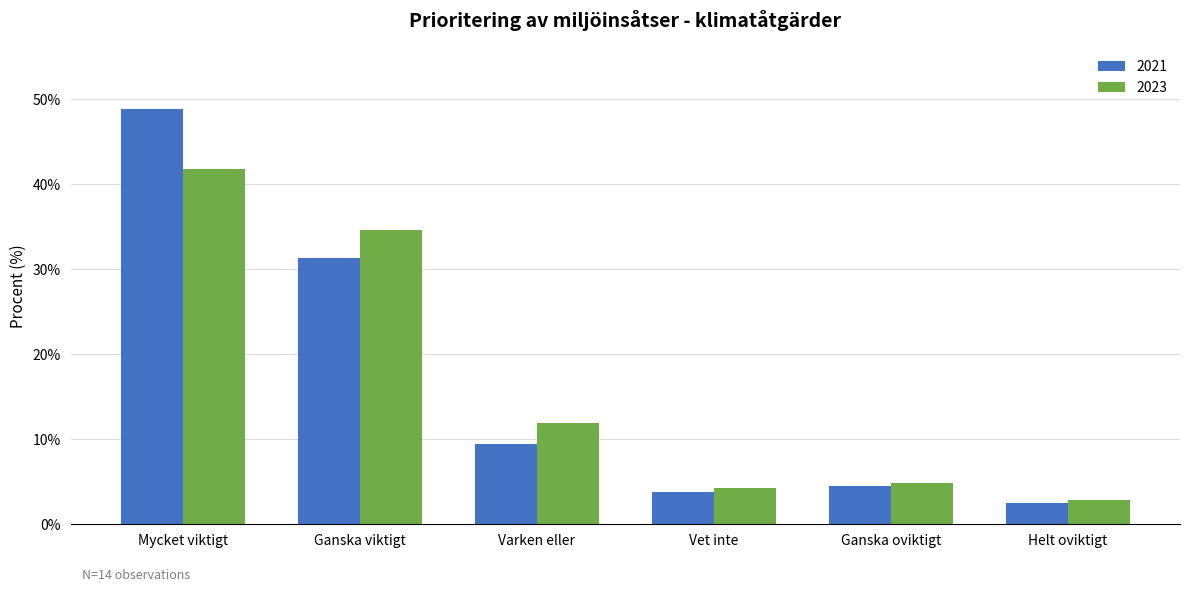

At which category is the sum across all series the highest?

Mycket viktigt